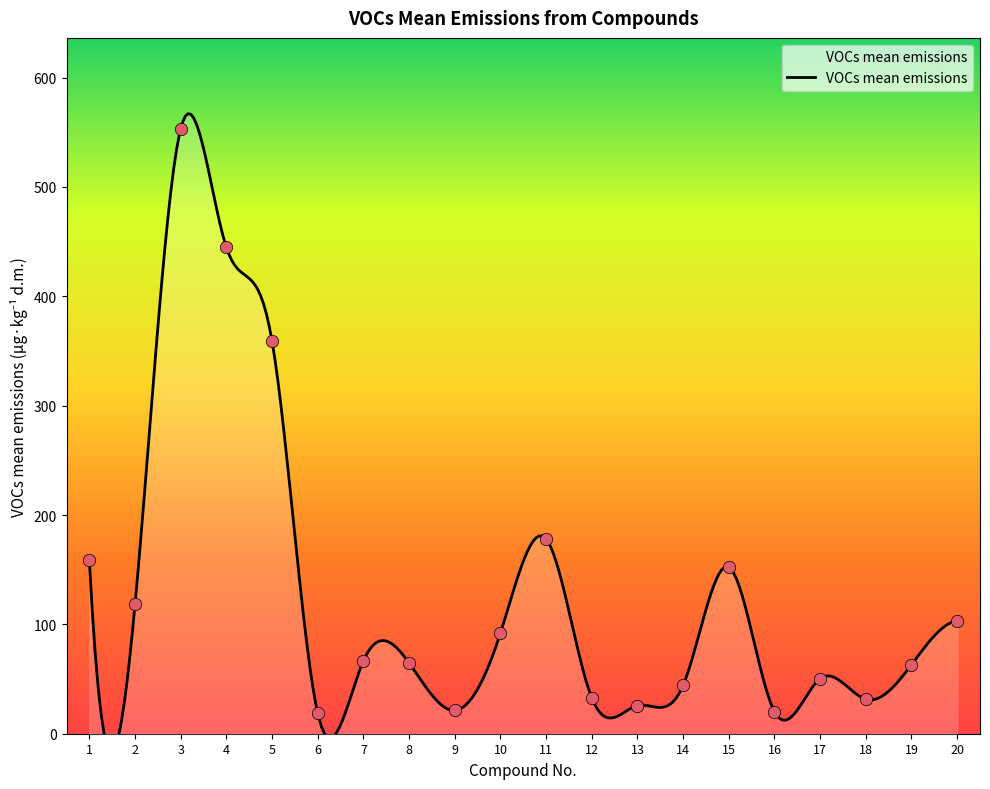

What is the ratio of the value at 3 to the value at 12?

16.9